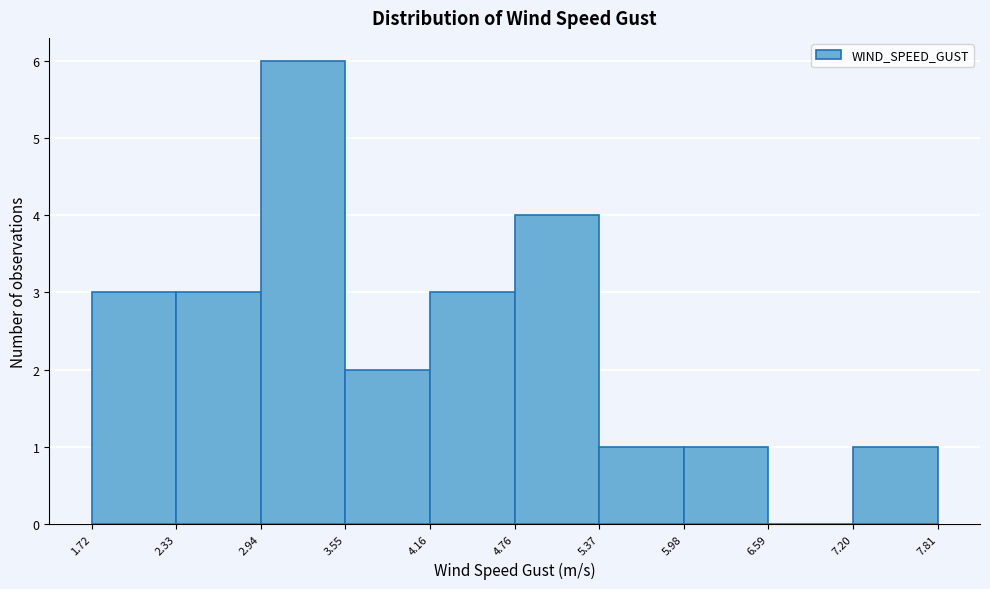

Reading left to right, list every bar in this chart as the range it spans on the x-axis followed by its height. The values are not printed on the chart, so give them approximately, as read against the axis.

1.72 to 2.33: 3
2.33 to 2.94: 3
2.94 to 3.55: 6
3.55 to 4.16: 2
4.16 to 4.76: 3
4.76 to 5.37: 4
5.37 to 5.98: 1
5.98 to 6.59: 1
6.59 to 7.20: 0
7.20 to 7.81: 1